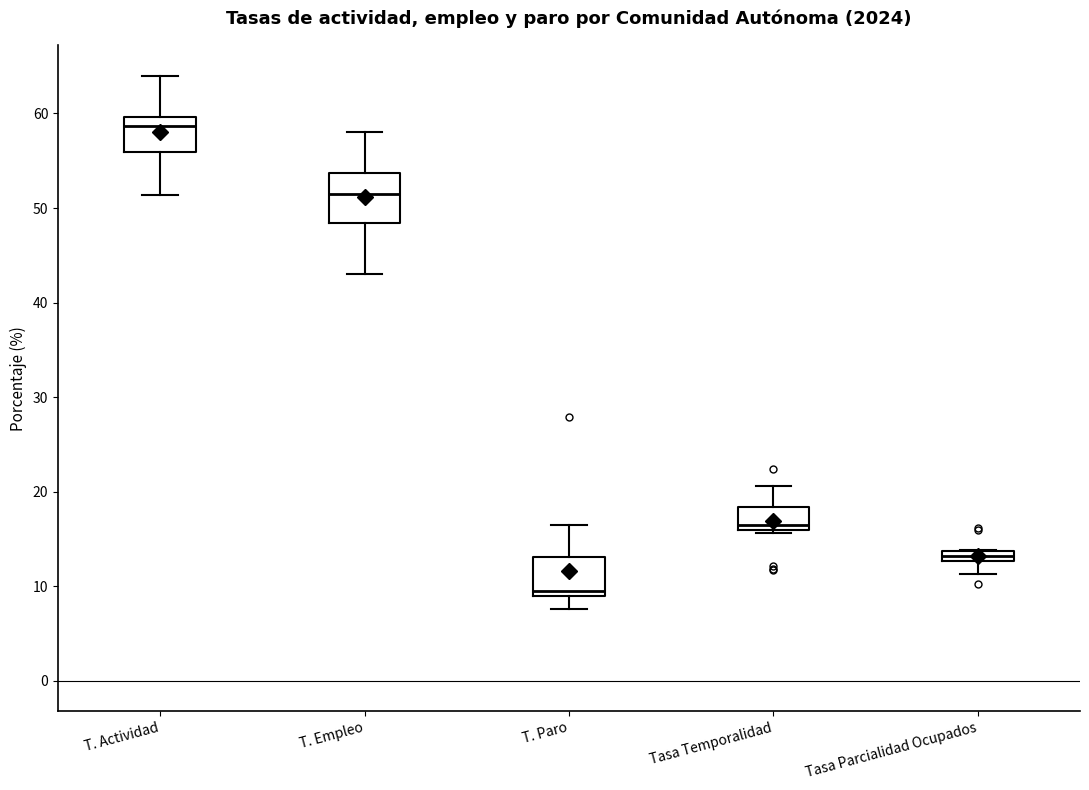

Where is the upper edge of the box for T. Actividad on the y-axis? The values are not printed on the chart, so give them approximately, as read against the axis.

60